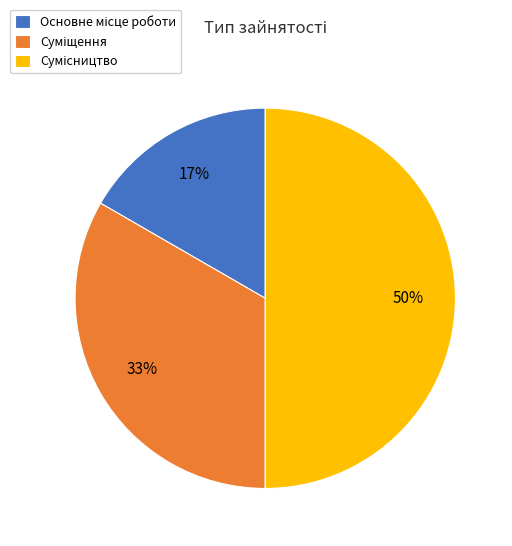

To the nearest percent, what is the difference between the largest and smallest slice percentages?

33%